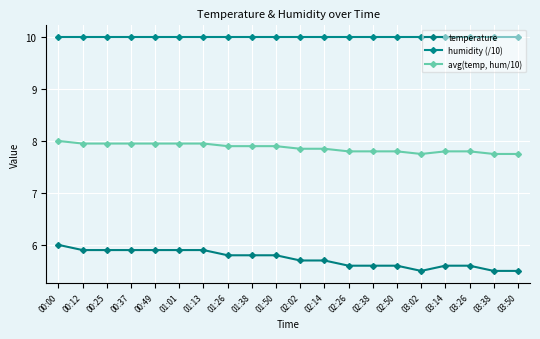

Count the number of categories in the chart.

20